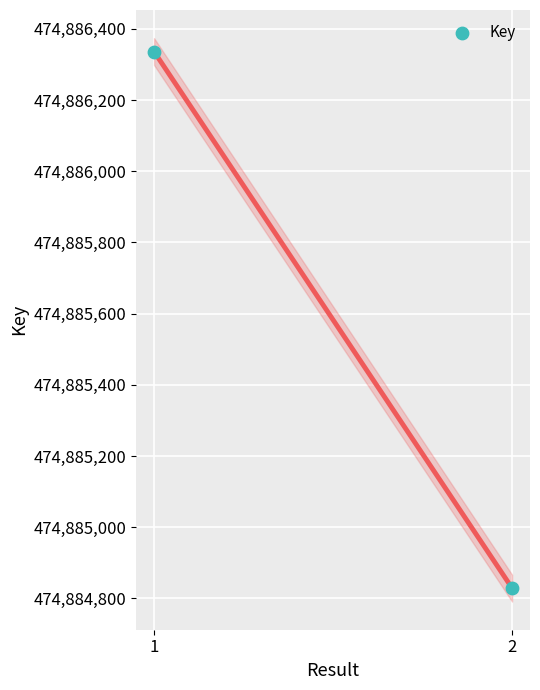

What is the range of Y values (max minus min)?

1507